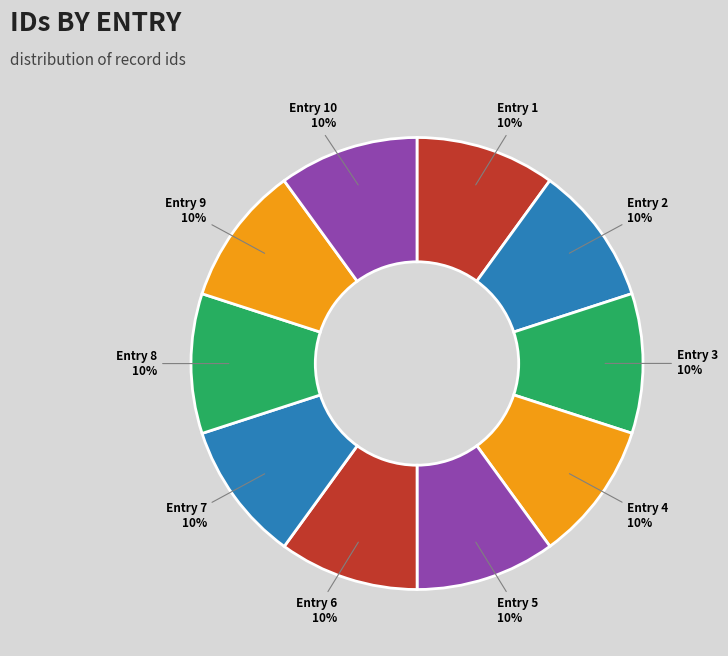

How many slices are in this pie chart?

10